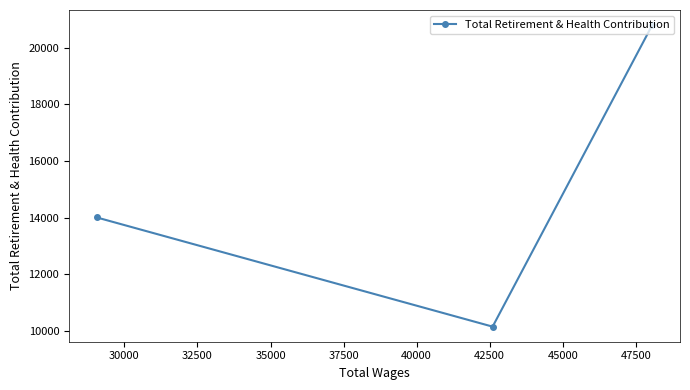

What is the smallest value displayed?

10153